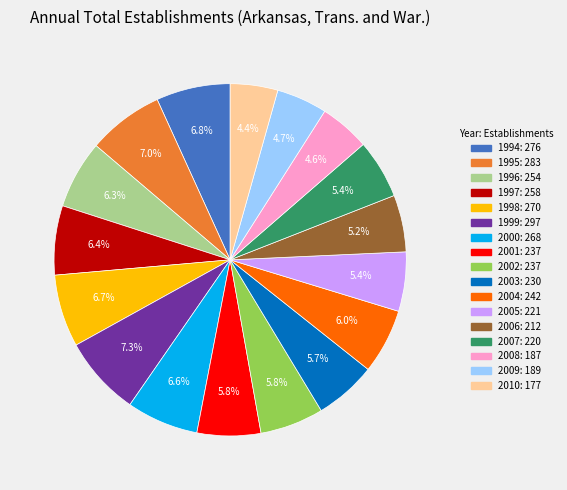

To the nearest percent, what is the combined percentage of 2008 and 2001?

10%